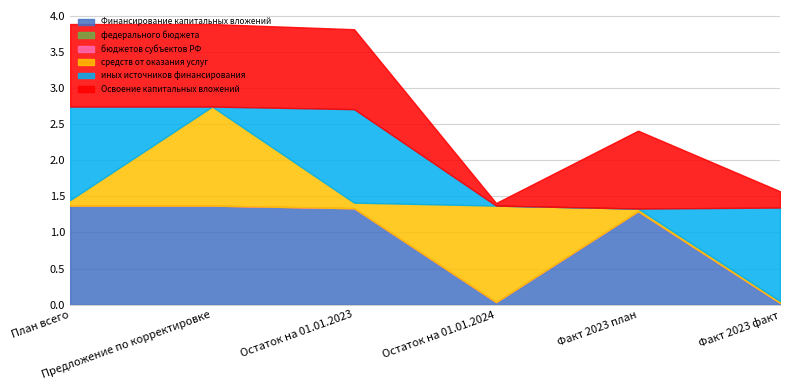

Which has a higher value, План всего or Предложение по корректировке?

План всего